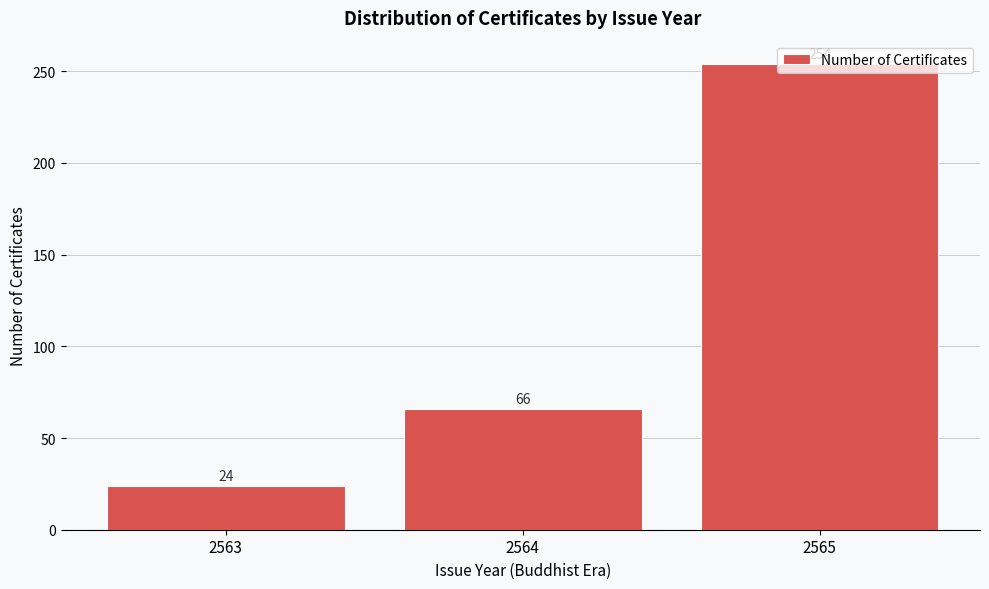

Rank the categories by value from highest to lowest.

2565, 2564, 2563